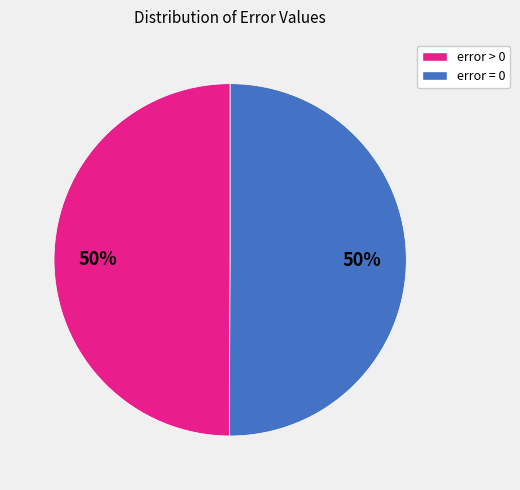

How many slices are in this pie chart?

2